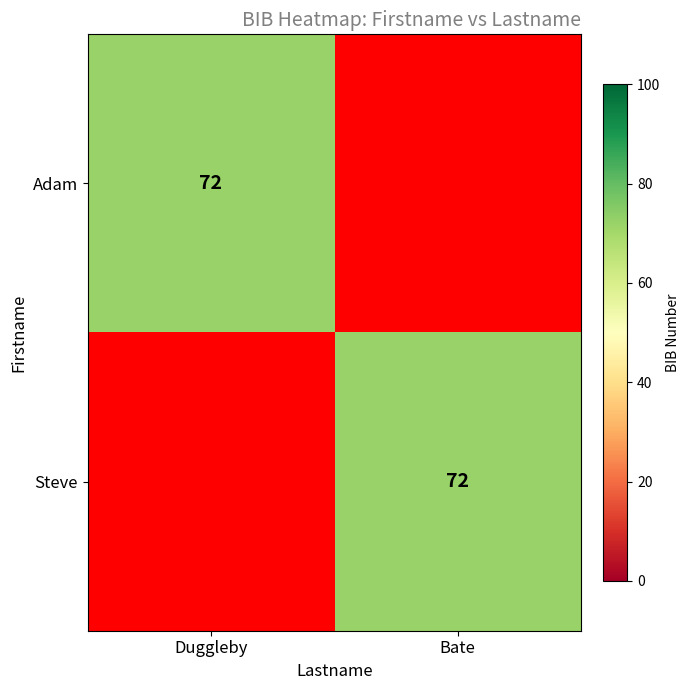

Which label corresponds to the largest value in the chart?

Duggleby